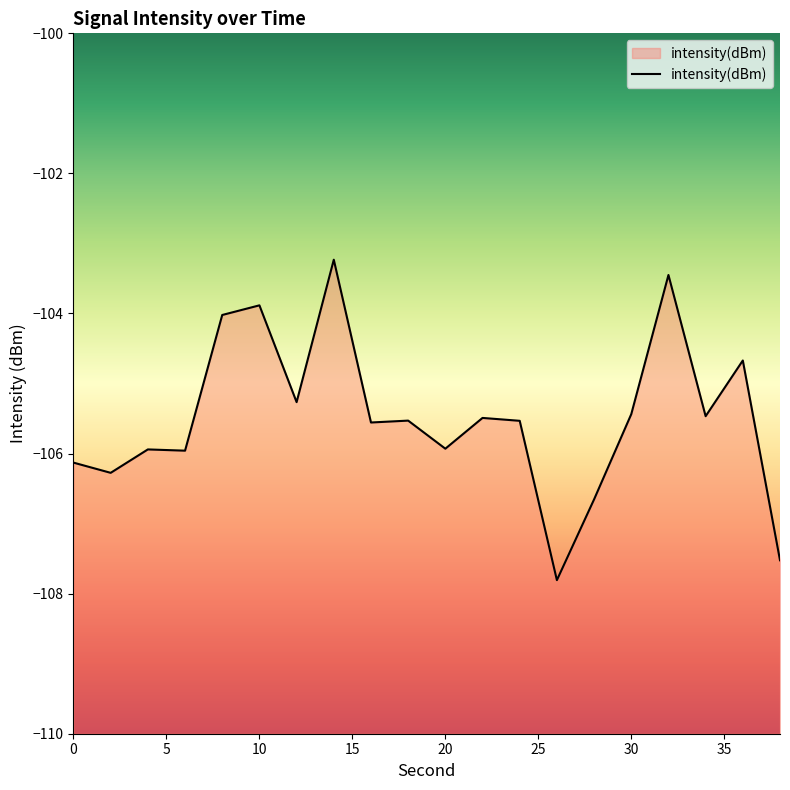

What is the approximate value at 4?

-105.9